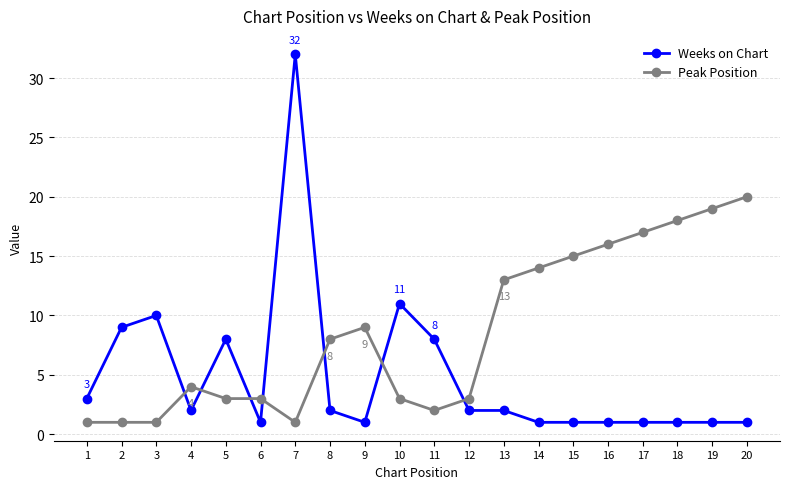

Reading right to left, what are all the values shown in this chart?

Weeks on Chart: 1	1	1	1	1	1	1	2	2	8	11	1	2	32	1	8	2	10	9	3
Peak Position: 20	19	18	17	16	15	14	13	3	2	3	9	8	1	3	3	4	1	1	1